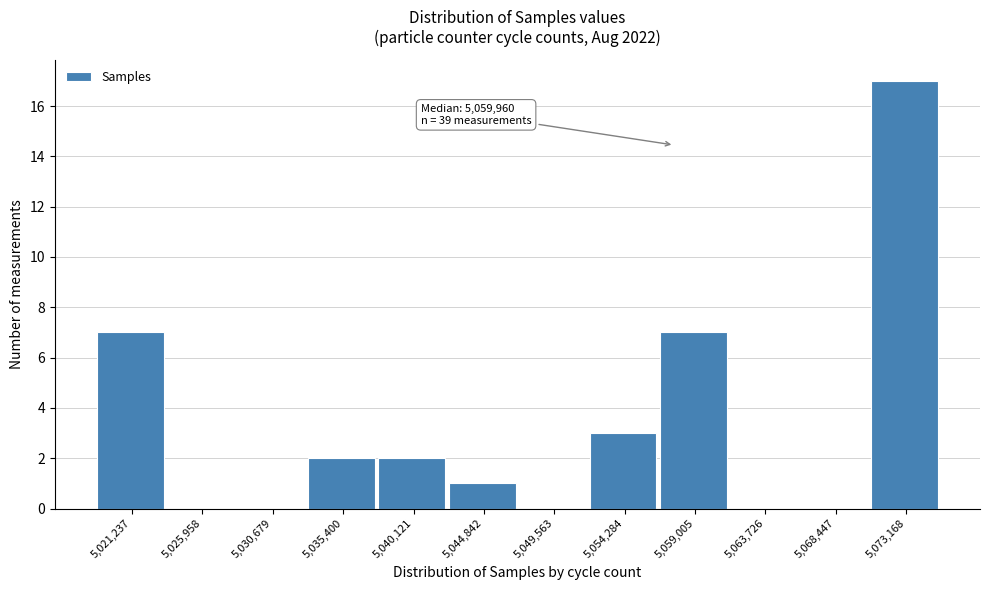

Reading left to right, transcribe all the data shown in this chart.

5,021,237=7	5,025,958=0	5,030,679=0	5,035,400=2	5,040,121=2	5,044,842=1	5,049,563=0	5,054,284=3	5,059,005=7	5,063,726=0	5,068,447=0	5,073,168=17